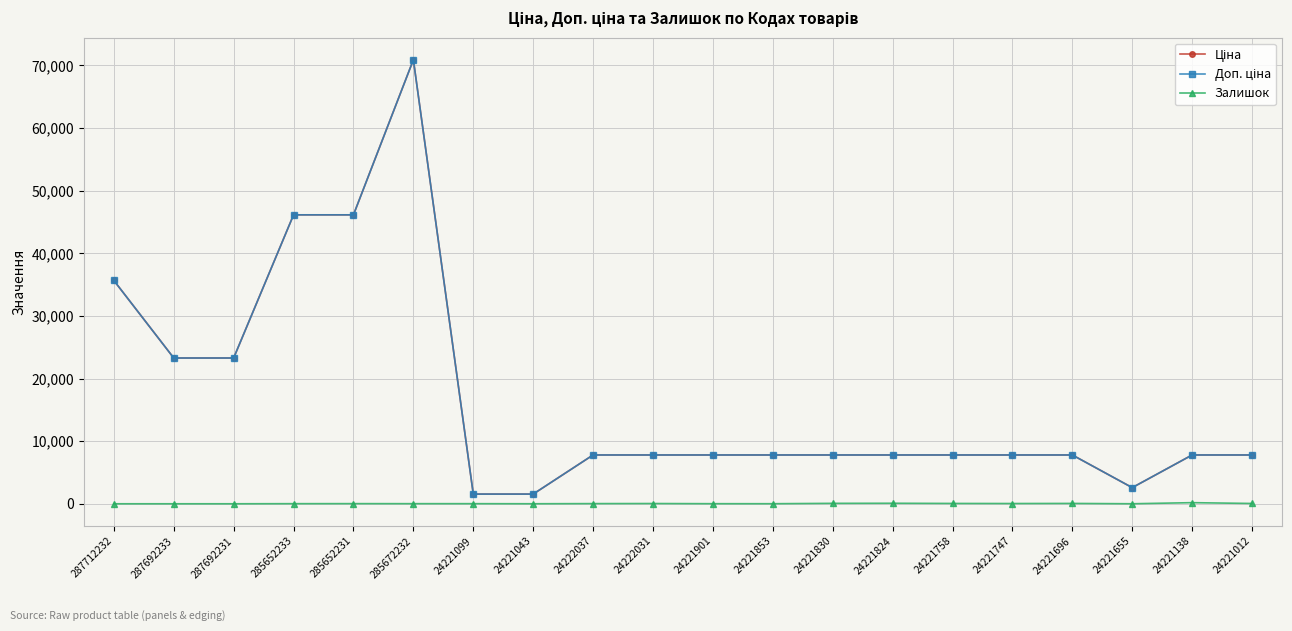

True or false: Залишок has a value of 16.0 at 285652233.

True